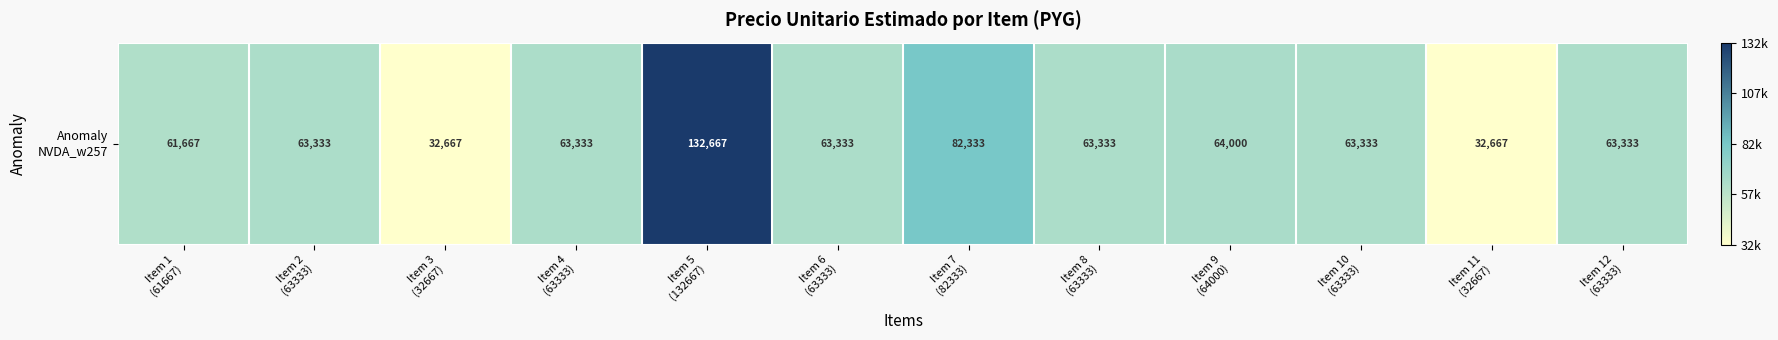

Which has a higher value, Item 10
(63333) or Item 3
(32667)?

Item 10
(63333)